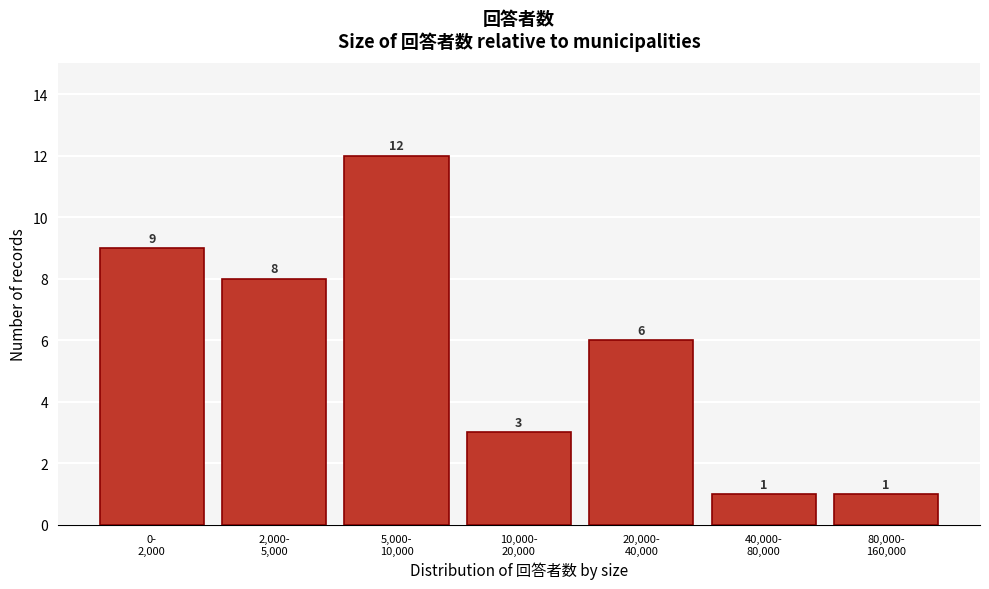

Reading right to left, what are all the values shown in this chart?

1	1	6	3	12	8	9